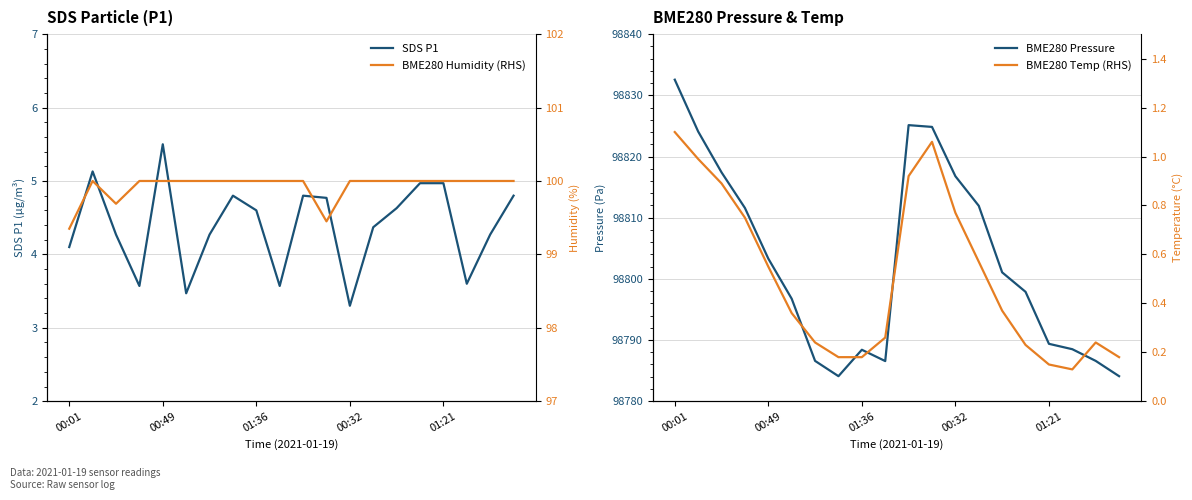

At how many categories does at least one series exceed 18054?

20